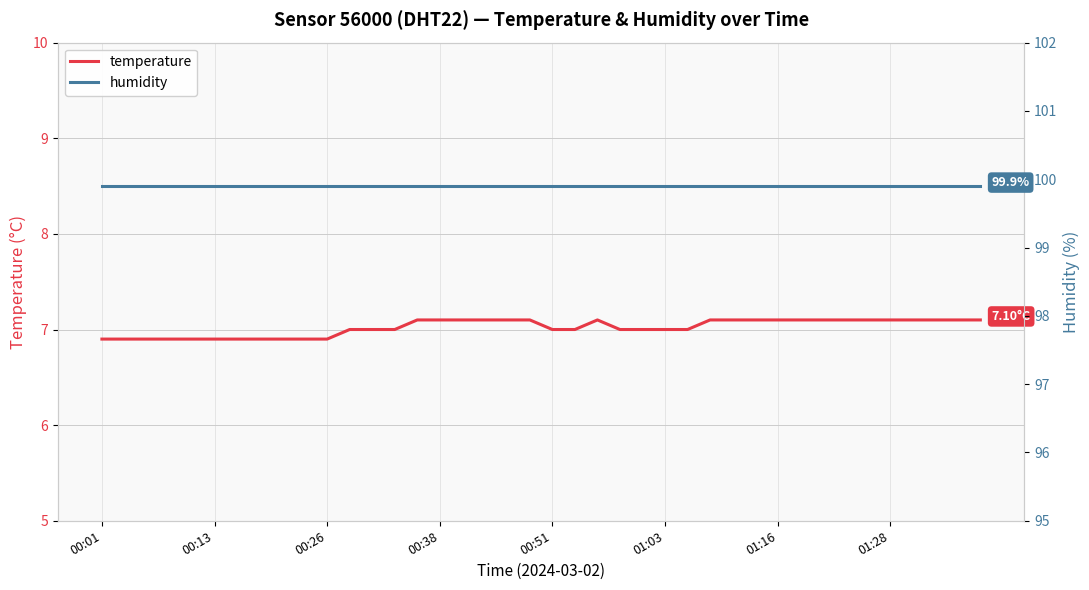

At 32, list the series in order from largest to smallest.

humidity, temperature